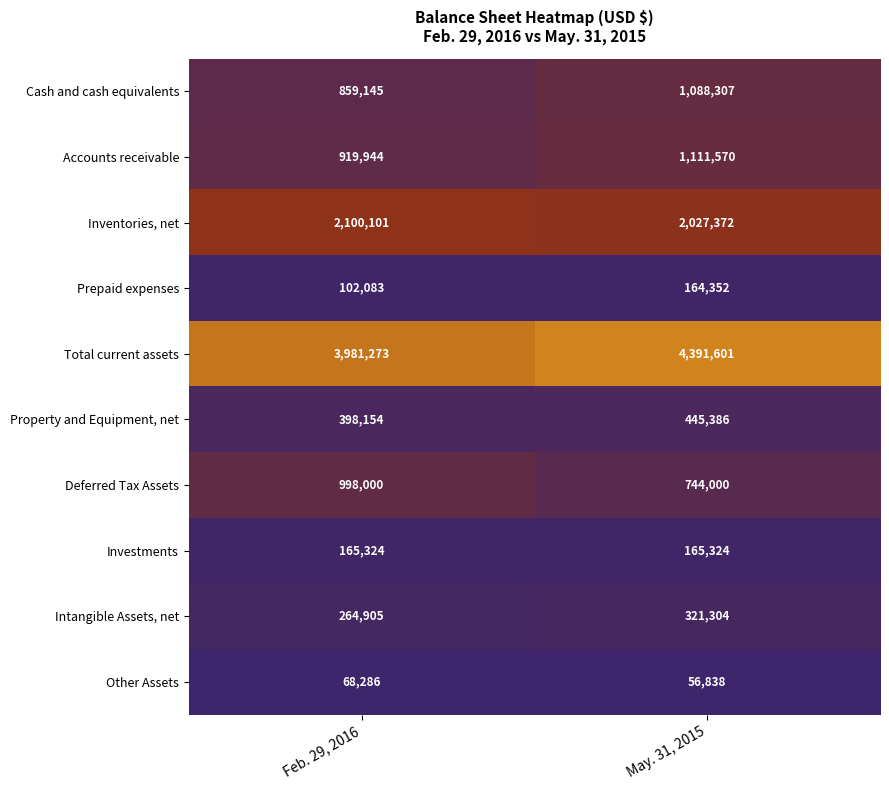

What is the difference between the maximum and minimum values in the Inventories, net series?

72729